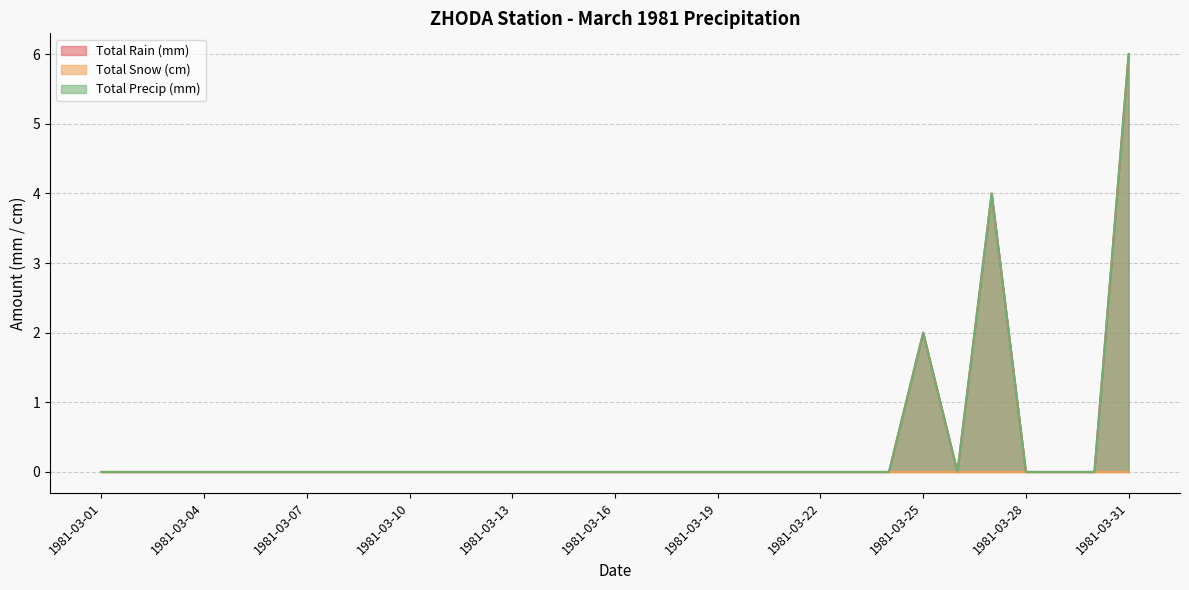

True or false: Total Rain (mm) has more than 0 interior local peaks.

True